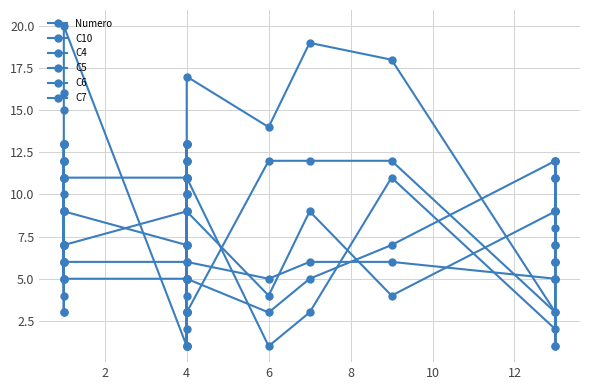

Which has a higher value, 4 or 4?

4